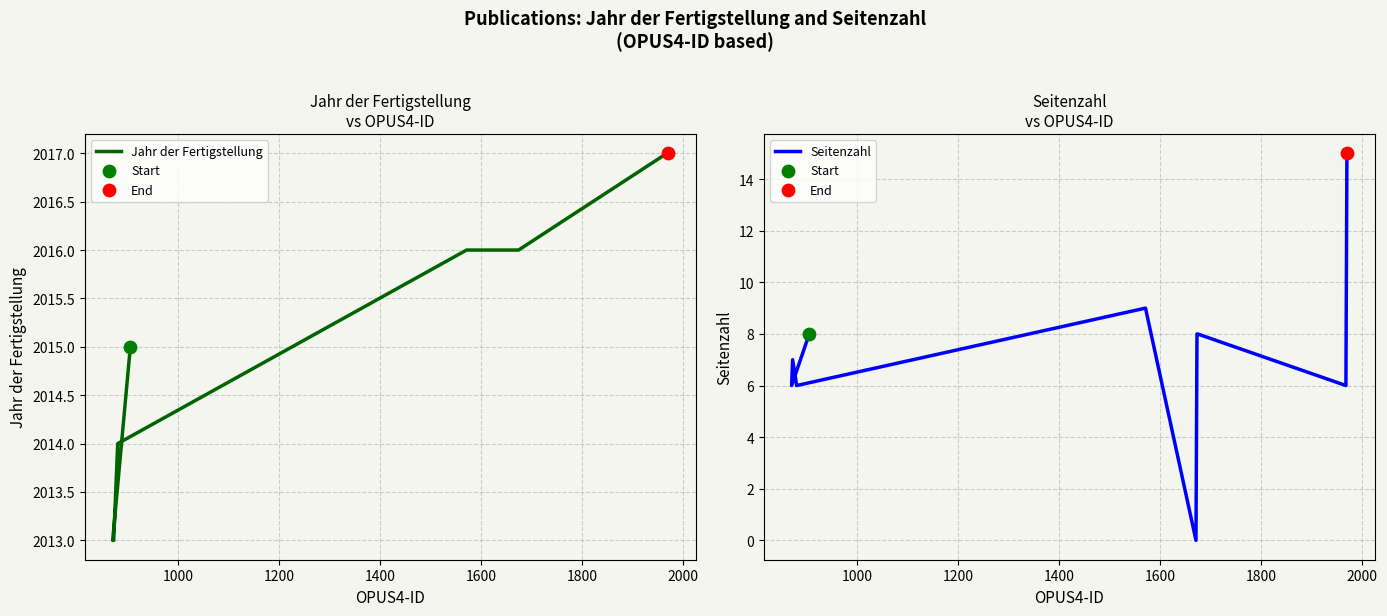

Which series contains the lowest Y value?

Seitenzahl